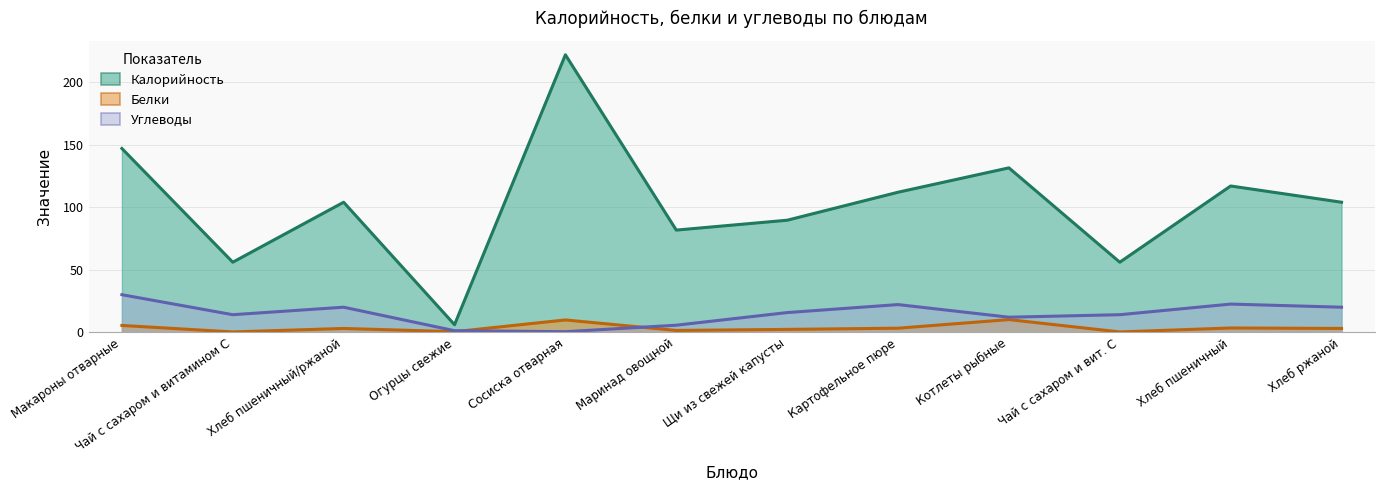

At which category does Калорийность reach its first local peak?

Хлеб пшеничный/ржаной